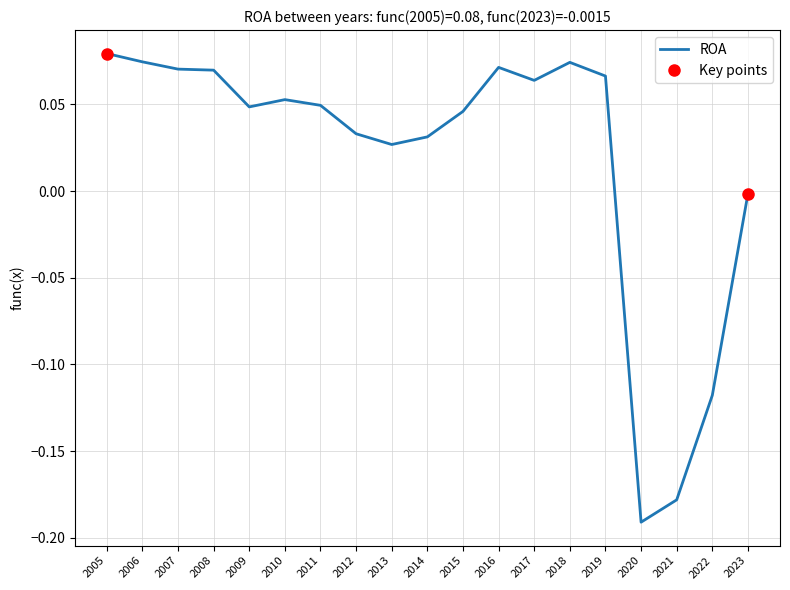

Which label corresponds to the largest value in the chart?

2005